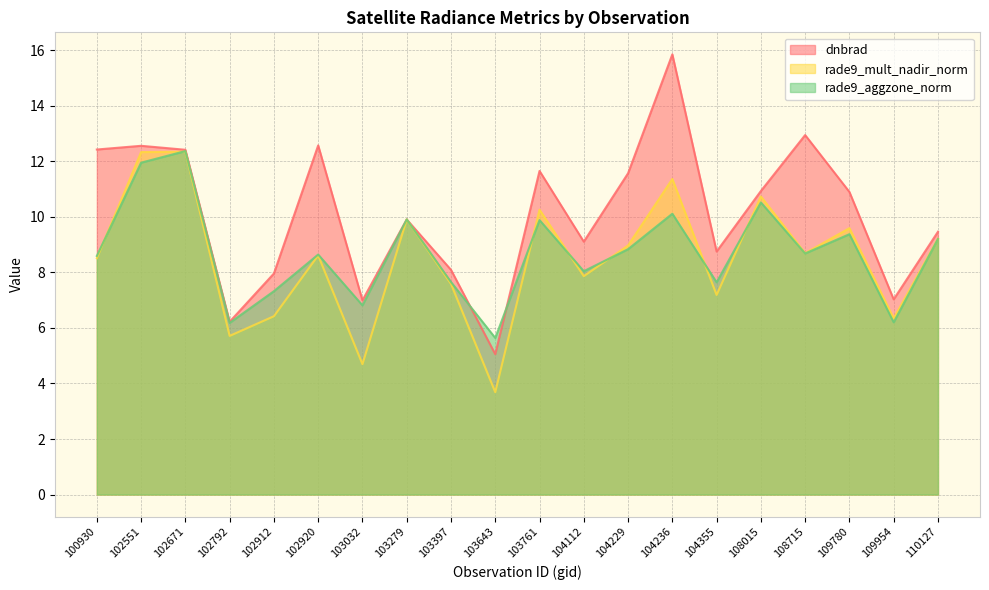

What is the difference between the rade9_aggzone_norm values at 103761 and 108715?

1.2